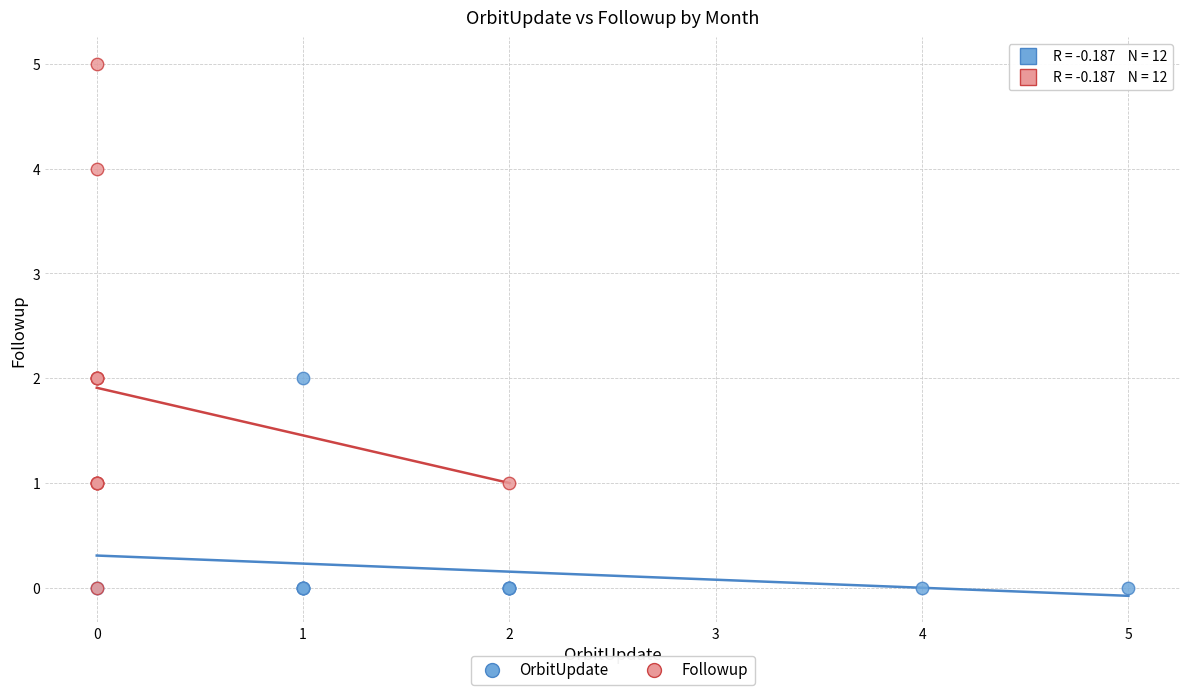

Which series contains the highest Y value?

Followup